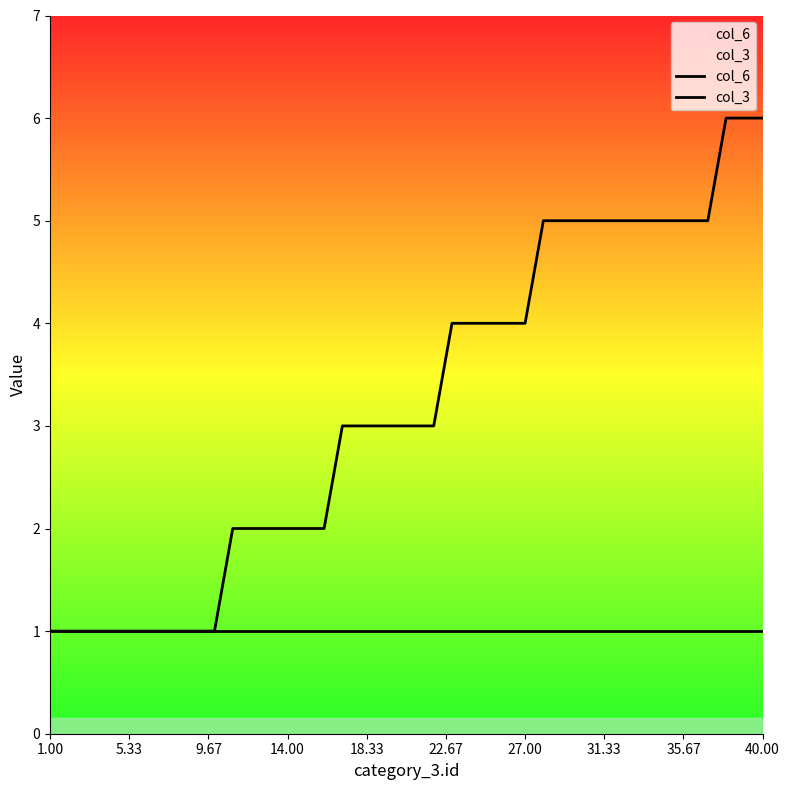

True or false: col_3 has more than 1 interior local peaks.

False